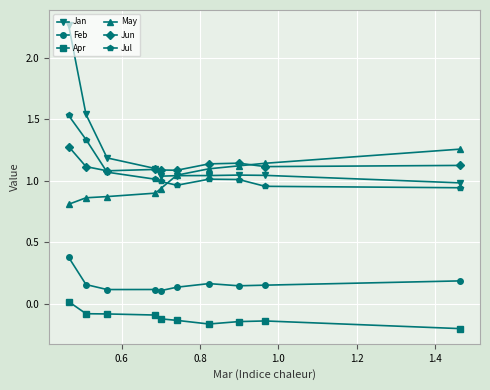

True or false: Jan and Apr intersect in this chart.

False